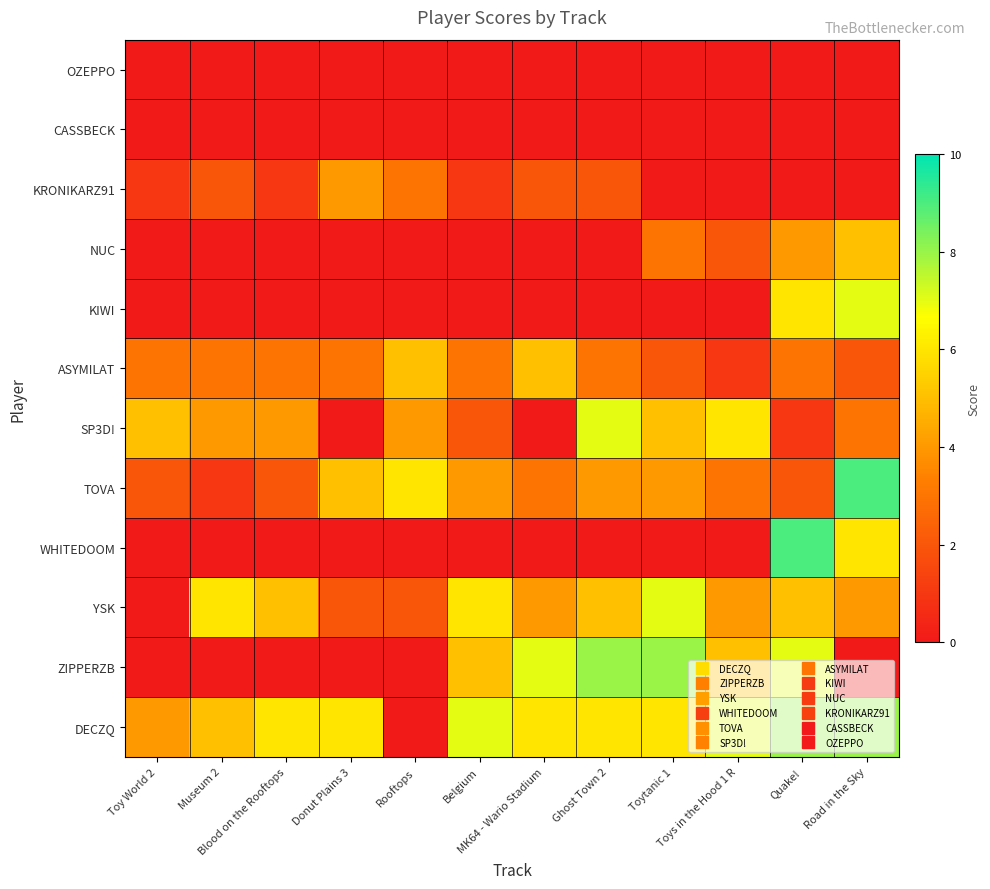

Reading left to right, what are all the values shown in this chart?

DECZQ: Toy World 2=4	Museum 2=5	Blood on the Rooftops=6	Donut Plains 3=6	Rooftops=0	Belgium=7	MK64 - Wario Stadium=6	Ghost Town 2=6	Toytanic 1=6	Toys in the Hood 1 R=7	Quake!=8	Road in the Sky=8
ZIPPERZB: Toy World 2=0	Museum 2=0	Blood on the Rooftops=0	Donut Plains 3=0	Rooftops=0	Belgium=5	MK64 - Wario Stadium=7	Ghost Town 2=8	Toytanic 1=8	Toys in the Hood 1 R=5	Quake!=7	Road in the Sky=0
YSK: Toy World 2=0	Museum 2=6	Blood on the Rooftops=5	Donut Plains 3=2	Rooftops=2	Belgium=6	MK64 - Wario Stadium=4	Ghost Town 2=5	Toytanic 1=7	Toys in the Hood 1 R=4	Quake!=5	Road in the Sky=4
WHITEDOOM: Toy World 2=0	Museum 2=0	Blood on the Rooftops=0	Donut Plains 3=0	Rooftops=0	Belgium=0	MK64 - Wario Stadium=0	Ghost Town 2=0	Toytanic 1=0	Toys in the Hood 1 R=0	Quake!=9	Road in the Sky=6
TOVA: Toy World 2=2	Museum 2=1	Blood on the Rooftops=2	Donut Plains 3=5	Rooftops=6	Belgium=4	MK64 - Wario Stadium=3	Ghost Town 2=4	Toytanic 1=4	Toys in the Hood 1 R=3	Quake!=2	Road in the Sky=9
SP3D!: Toy World 2=5	Museum 2=4	Blood on the Rooftops=4	Donut Plains 3=0	Rooftops=4	Belgium=2	MK64 - Wario Stadium=0	Ghost Town 2=7	Toytanic 1=5	Toys in the Hood 1 R=6	Quake!=1	Road in the Sky=3
ASYMILAT: Toy World 2=3	Museum 2=3	Blood on the Rooftops=3	Donut Plains 3=3	Rooftops=5	Belgium=3	MK64 - Wario Stadium=5	Ghost Town 2=3	Toytanic 1=2	Toys in the Hood 1 R=1	Quake!=3	Road in the Sky=2
KIWI: Toy World 2=0	Museum 2=0	Blood on the Rooftops=0	Donut Plains 3=0	Rooftops=0	Belgium=0	MK64 - Wario Stadium=0	Ghost Town 2=0	Toytanic 1=0	Toys in the Hood 1 R=0	Quake!=6	Road in the Sky=7
NUC: Toy World 2=0	Museum 2=0	Blood on the Rooftops=0	Donut Plains 3=0	Rooftops=0	Belgium=0	MK64 - Wario Stadium=0	Ghost Town 2=0	Toytanic 1=3	Toys in the Hood 1 R=2	Quake!=4	Road in the Sky=5
KRONIKARZ91: Toy World 2=1	Museum 2=2	Blood on the Rooftops=1	Donut Plains 3=4	Rooftops=3	Belgium=1	MK64 - Wario Stadium=2	Ghost Town 2=2	Toytanic 1=0	Toys in the Hood 1 R=0	Quake!=0	Road in the Sky=0
CASSBECK: Toy World 2=0	Museum 2=0	Blood on the Rooftops=0	Donut Plains 3=0	Rooftops=0	Belgium=0	MK64 - Wario Stadium=0	Ghost Town 2=0	Toytanic 1=0	Toys in the Hood 1 R=0	Quake!=0	Road in the Sky=0
OZEPPO: Toy World 2=0	Museum 2=0	Blood on the Rooftops=0	Donut Plains 3=0	Rooftops=0	Belgium=0	MK64 - Wario Stadium=0	Ghost Town 2=0	Toytanic 1=0	Toys in the Hood 1 R=0	Quake!=0	Road in the Sky=0